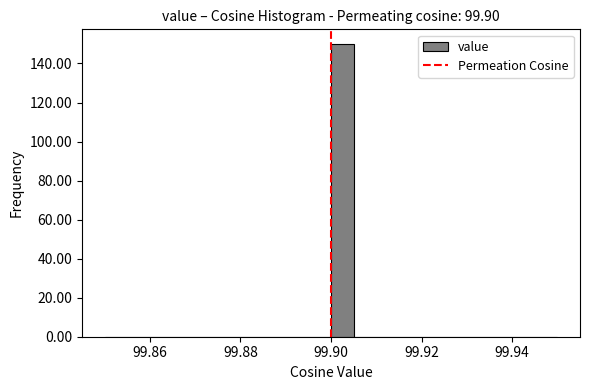

Around what value on the x-axis is the tallest bar? Give the approximate position of its centre, as read against the axis.

99.902